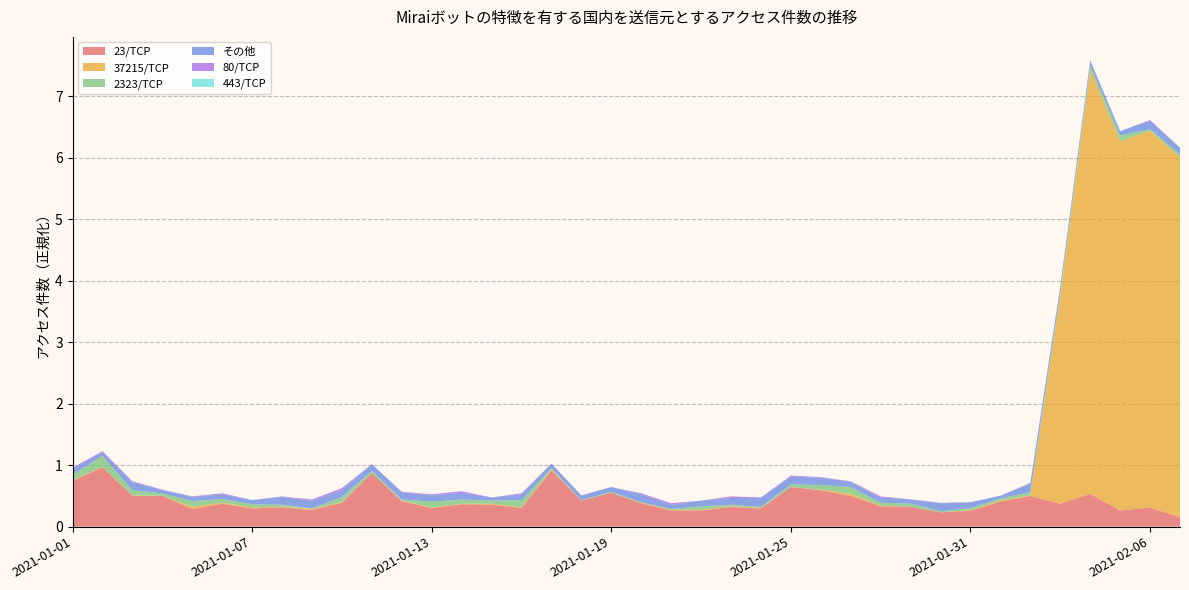

Reading left to right, transcribe all the data shown in this chart.

23/TCP: 2021-01-01=0.7	2021-01-02=1.0	2021-01-03=0.5	2021-01-04=0.5	2021-01-05=0.3	2021-01-06=0.4	2021-01-07=0.3	2021-01-08=0.3	2021-01-09=0.3	2021-01-10=0.4	2021-01-11=0.9	2021-01-12=0.4	2021-01-13=0.3	2021-01-14=0.4	2021-01-15=0.4	2021-01-16=0.3	2021-01-17=0.9	2021-01-18=0.4	2021-01-19=0.6	2021-01-20=0.4	2021-01-21=0.3	2021-01-22=0.3	2021-01-23=0.3	2021-01-24=0.3	2021-01-25=0.6	2021-01-26=0.6	2021-01-27=0.5	2021-01-28=0.3	2021-01-29=0.3	2021-01-30=0.2	2021-01-31=0.3	2021-02-01=0.4	2021-02-02=0.5	2021-02-03=0.4	2021-02-04=0.5	2021-02-05=0.3	2021-02-06=0.3	2021-02-07=0.2
37215/TCP: 2021-01-01=0.0	2021-01-02=0.0	2021-01-03=0.0	2021-01-04=0.0	2021-01-05=0.0	2021-01-06=0.0	2021-01-07=0.0	2021-01-08=0.0	2021-01-09=0.0	2021-01-10=0.0	2021-01-11=0.0	2021-01-12=0.0	2021-01-13=0.0	2021-01-14=0.0	2021-01-15=0.0	2021-01-16=0.0	2021-01-17=0.0	2021-01-18=0.0	2021-01-19=0.0	2021-01-20=0.0	2021-01-21=0.0	2021-01-22=0.0	2021-01-23=0.0	2021-01-24=0.0	2021-01-25=0.0	2021-01-26=0.0	2021-01-27=0.0	2021-01-28=0.0	2021-01-29=0.0	2021-01-30=0.0	2021-01-31=0.0	2021-02-01=0.0	2021-02-02=0.0	2021-02-03=3.4	2021-02-04=6.9	2021-02-05=6.0	2021-02-06=6.1	2021-02-07=5.8
2323/TCP: 2021-01-01=0.1	2021-01-02=0.2	2021-01-03=0.1	2021-01-04=0.0	2021-01-05=0.1	2021-01-06=0.1	2021-01-07=0.1	2021-01-08=0.0	2021-01-09=0.0	2021-01-10=0.1	2021-01-11=0.0	2021-01-12=0.0	2021-01-13=0.1	2021-01-14=0.1	2021-01-15=0.1	2021-01-16=0.1	2021-01-17=0.0	2021-01-18=0.0	2021-01-19=0.0	2021-01-20=0.0	2021-01-21=0.0	2021-01-22=0.1	2021-01-23=0.0	2021-01-24=0.0	2021-01-25=0.0	2021-01-26=0.1	2021-01-27=0.1	2021-01-28=0.1	2021-01-29=0.1	2021-01-30=0.0	2021-01-31=0.0	2021-02-01=0.0	2021-02-02=0.1	2021-02-03=0.1	2021-02-04=0.1	2021-02-05=0.1	2021-02-06=0.0	2021-02-07=0.1
その他: 2021-01-01=0.1	2021-01-02=0.1	2021-01-03=0.1	2021-01-04=0.1	2021-01-05=0.1	2021-01-06=0.1	2021-01-07=0.1	2021-01-08=0.1	2021-01-09=0.1	2021-01-10=0.1	2021-01-11=0.1	2021-01-12=0.1	2021-01-13=0.1	2021-01-14=0.1	2021-01-15=0.1	2021-01-16=0.1	2021-01-17=0.1	2021-01-18=0.1	2021-01-19=0.1	2021-01-20=0.1	2021-01-21=0.1	2021-01-22=0.1	2021-01-23=0.1	2021-01-24=0.1	2021-01-25=0.1	2021-01-26=0.1	2021-01-27=0.1	2021-01-28=0.1	2021-01-29=0.1	2021-01-30=0.1	2021-01-31=0.1	2021-02-01=0.0	2021-02-02=0.1	2021-02-03=0.1	2021-02-04=0.1	2021-02-05=0.1	2021-02-06=0.1	2021-02-07=0.1
80/TCP: 2021-01-01=0.0	2021-01-02=0.0	2021-01-03=0.0	2021-01-04=0.0	2021-01-05=0.0	2021-01-06=0.0	2021-01-07=0.0	2021-01-08=0.0	2021-01-09=0.0	2021-01-10=0.0	2021-01-11=0.0	2021-01-12=0.0	2021-01-13=0.0	2021-01-14=0.0	2021-01-15=0.0	2021-01-16=0.0	2021-01-17=0.0	2021-01-18=0.0	2021-01-19=0.0	2021-01-20=0.0	2021-01-21=0.0	2021-01-22=0.0	2021-01-23=0.0	2021-01-24=0.0	2021-01-25=0.0	2021-01-26=0.0	2021-01-27=0.0	2021-01-28=0.0	2021-01-29=0.0	2021-01-30=0.0	2021-01-31=0.0	2021-02-01=0.0	2021-02-02=0.0	2021-02-03=0.0	2021-02-04=0.0	2021-02-05=0.0	2021-02-06=0.0	2021-02-07=0.0
443/TCP: 2021-01-01=0.0	2021-01-02=0.0	2021-01-03=0.0	2021-01-04=0.0	2021-01-05=0.0	2021-01-06=0.0	2021-01-07=0.0	2021-01-08=0.0	2021-01-09=0.0	2021-01-10=0.0	2021-01-11=0.0	2021-01-12=0.0	2021-01-13=0.0	2021-01-14=0.0	2021-01-15=0.0	2021-01-16=0.0	2021-01-17=0.0	2021-01-18=0.0	2021-01-19=0.0	2021-01-20=0.0	2021-01-21=0.0	2021-01-22=0.0	2021-01-23=0.0	2021-01-24=0.0	2021-01-25=0.0	2021-01-26=0.0	2021-01-27=0.0	2021-01-28=0.0	2021-01-29=0.0	2021-01-30=0.0	2021-01-31=0.0	2021-02-01=0.0	2021-02-02=0.0	2021-02-03=0.0	2021-02-04=0.0	2021-02-05=0.0	2021-02-06=0.0	2021-02-07=0.0